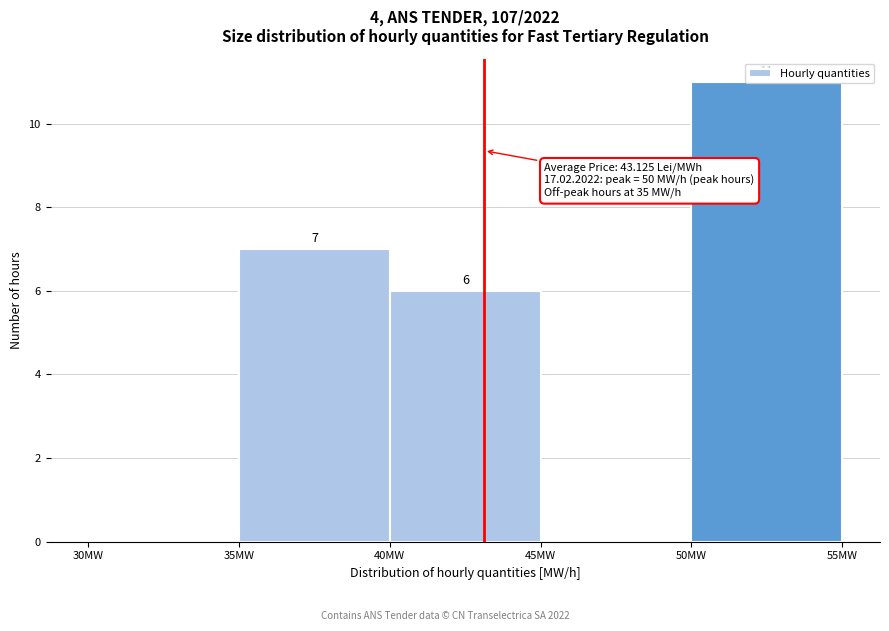

Over which range of the x-axis is the bar tallest?

50 to 55